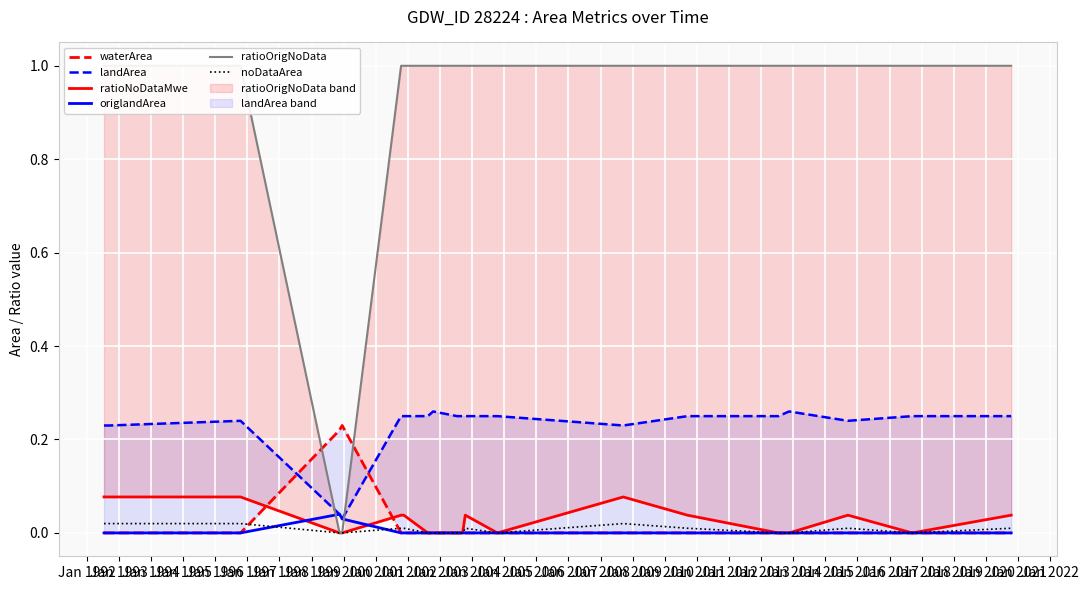

How many values in the waterArea series exceed 0?

2